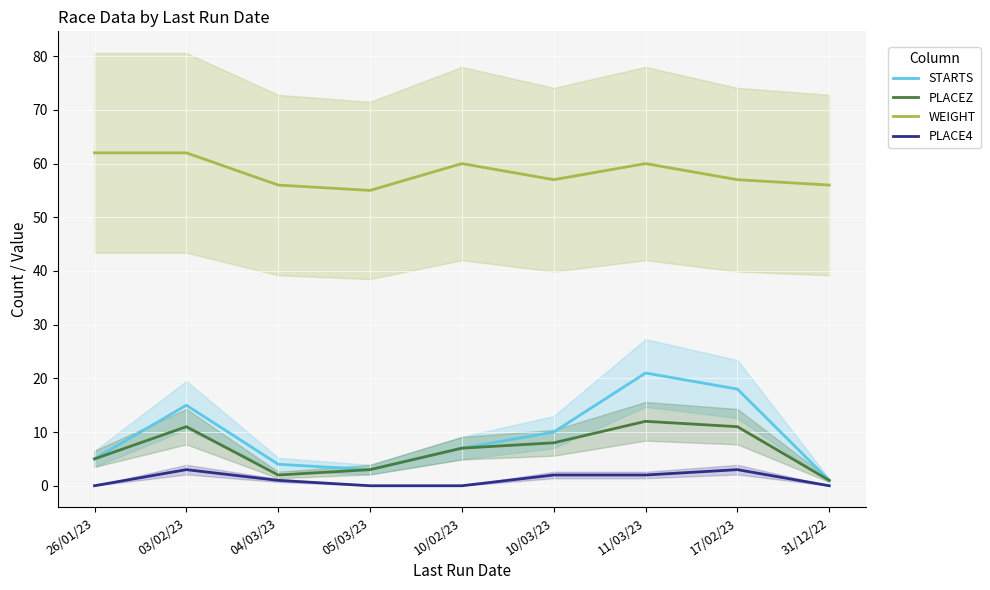

At how many categories does at least one series exceed 33?

9